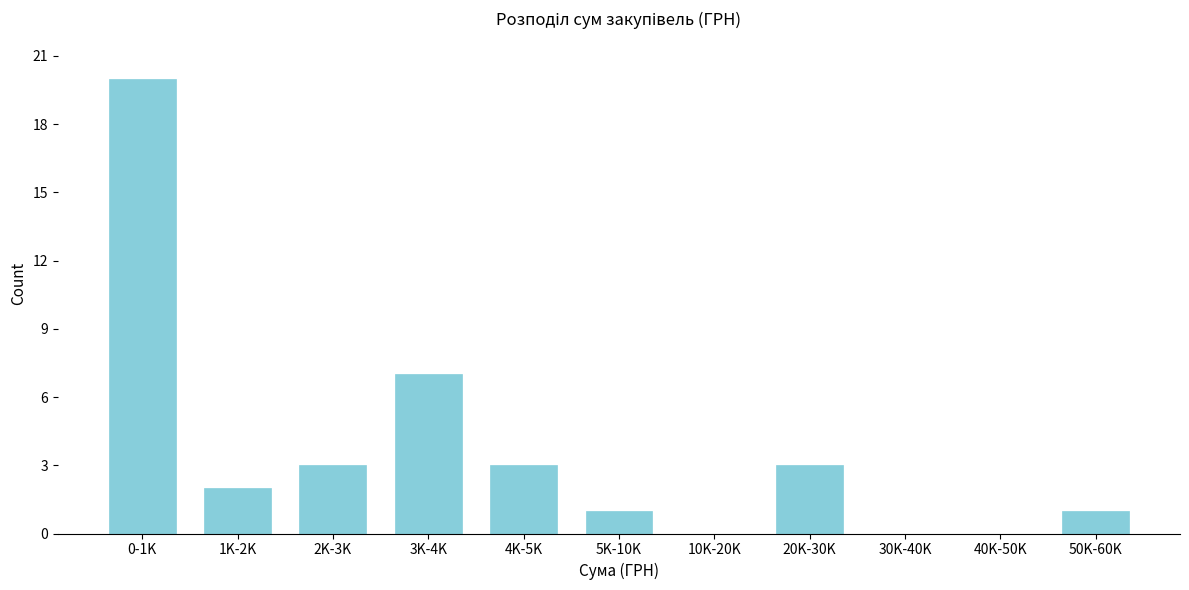

Reading left to right, what are all the values shown in this chart?

0-1K=20	1K-2K=2	2K-3K=3	3K-4K=7	4K-5K=3	5K-10K=1	10K-20K=0	20K-30K=3	30K-40K=0	40K-50K=0	50K-60K=1